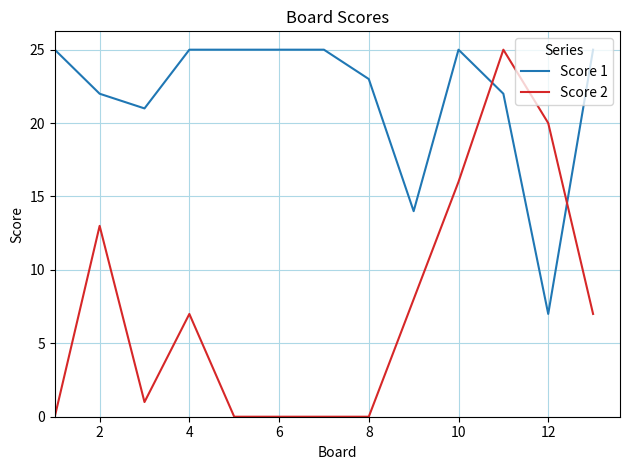

What is the difference between the maximum and minimum values in the Score 2 series?

25